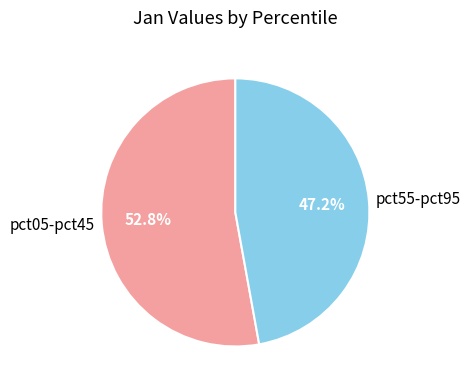

What is the total percentage of pct55-pct95 and pct05-pct45?

100.0%